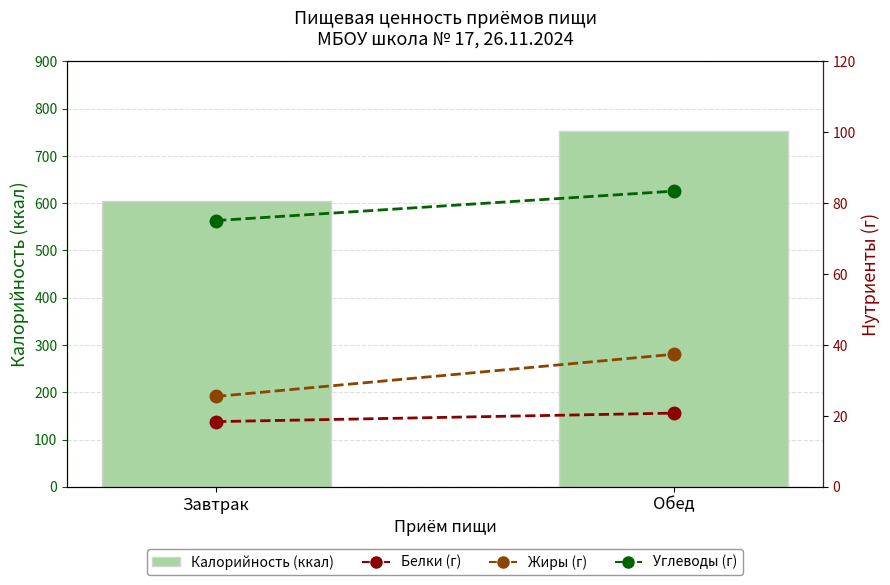

At Завтрак, list the series in order from smallest to largest.

Белки (г), Жиры (г), Углеводы (г), Калорийность (ккал)